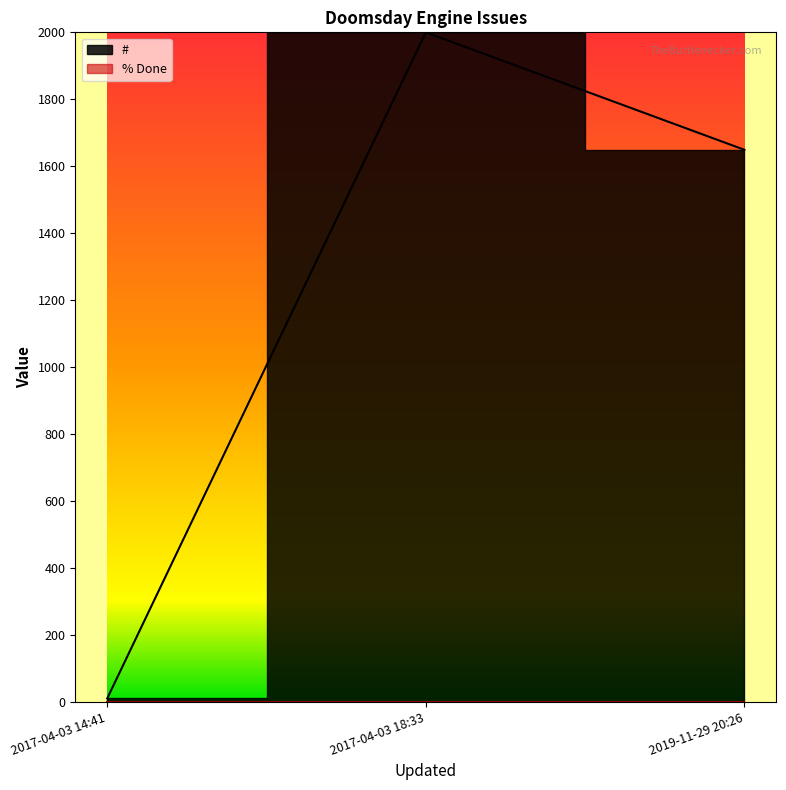

What is the value of the 2nd point from the left?

2000